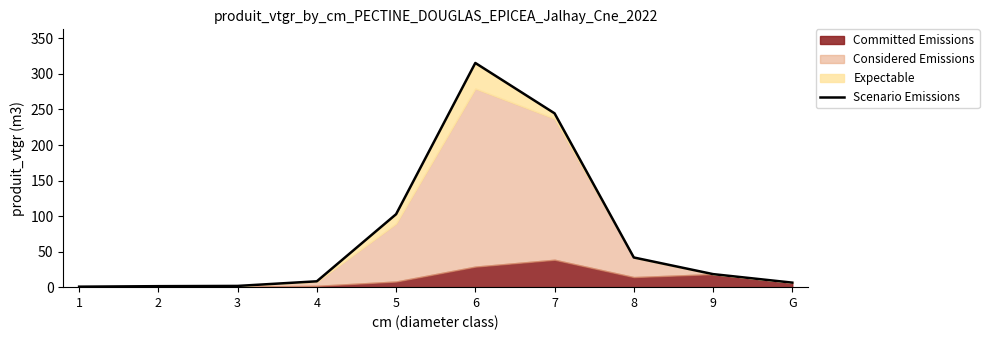

What is the label of the 10th point from the right?

1